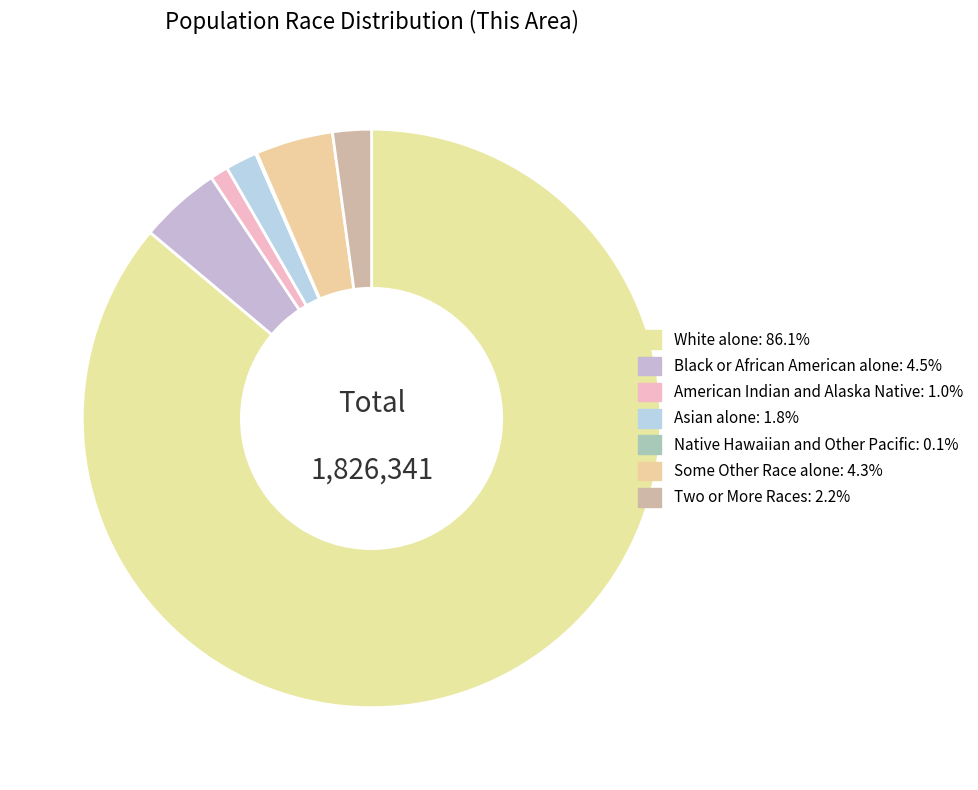

Do White alone and Two or More Races together represent more than half of the pie?

Yes